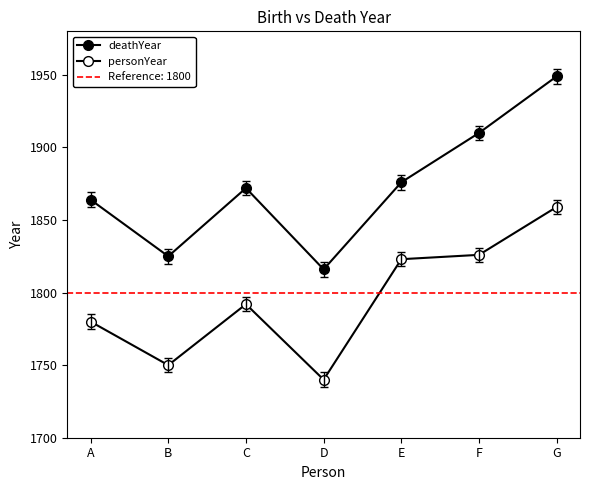

What is the difference between the second highest and second lowest values in the personYear series?

76